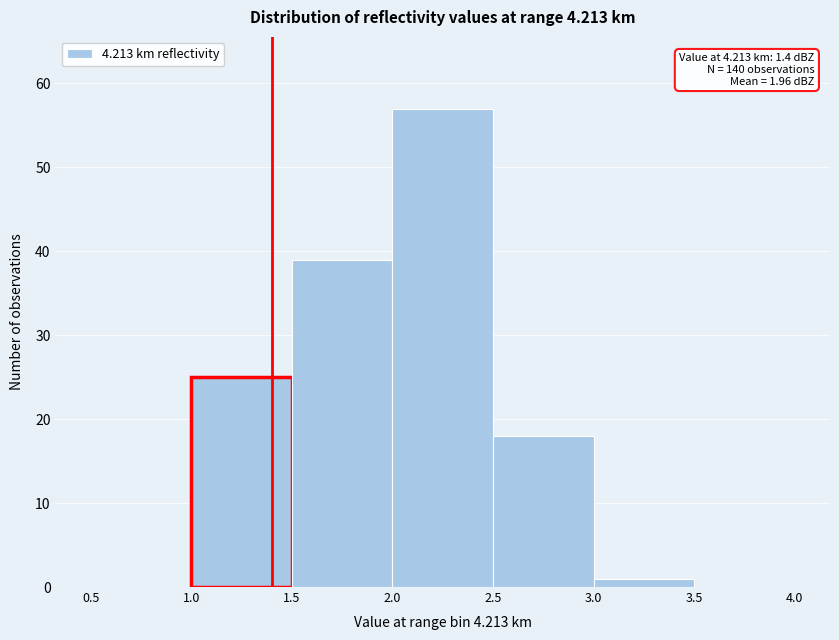

Which range on the x-axis has the tallest bar?

2.0 to 2.5